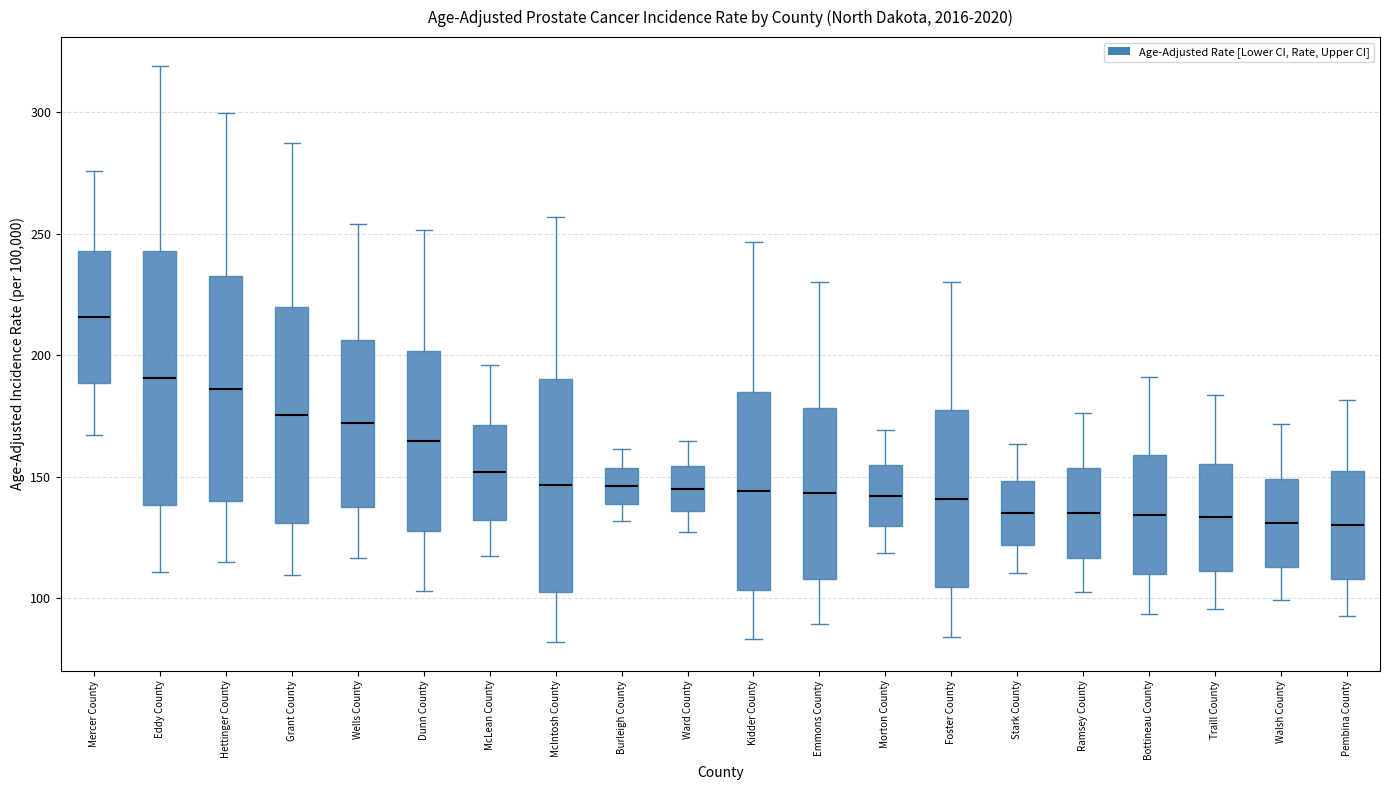

Which box is the tallest, from its lower edge to its upper edge?

Eddy County